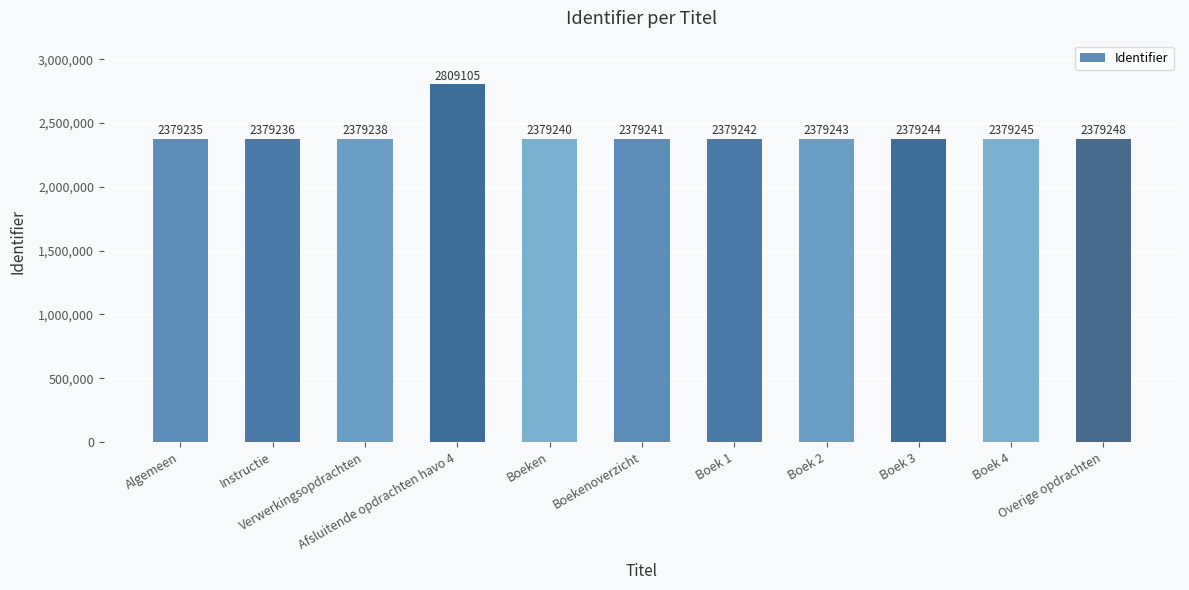

Which label corresponds to the largest value in the chart?

Afsluitende opdrachten havo 4